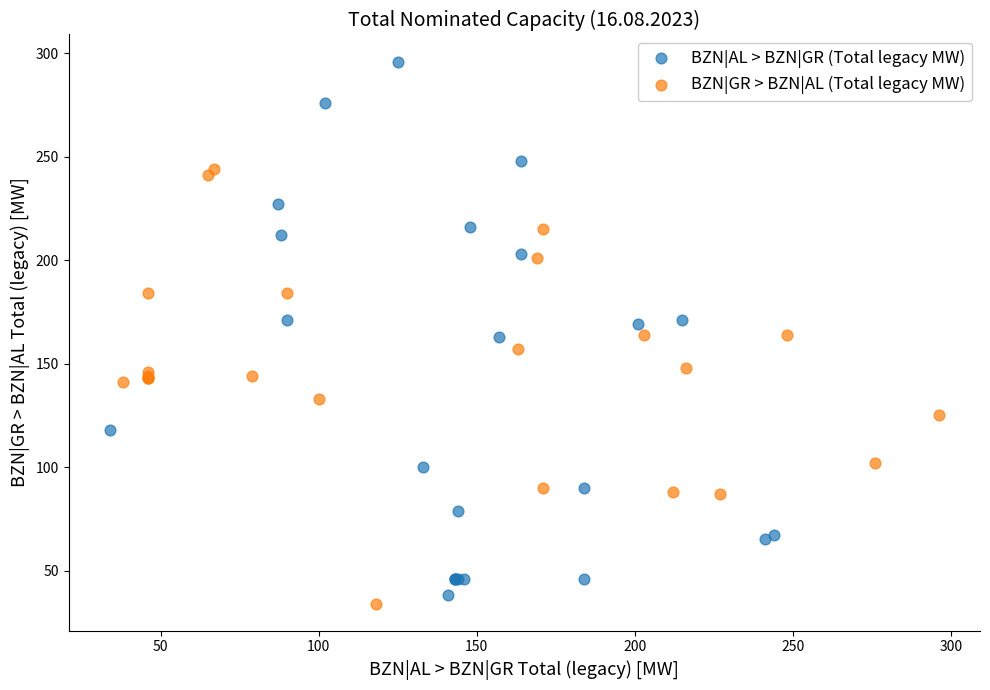

Which series has the largest Y range (max minus min)?

BZN|AL > BZN|GR (Total legacy MW)